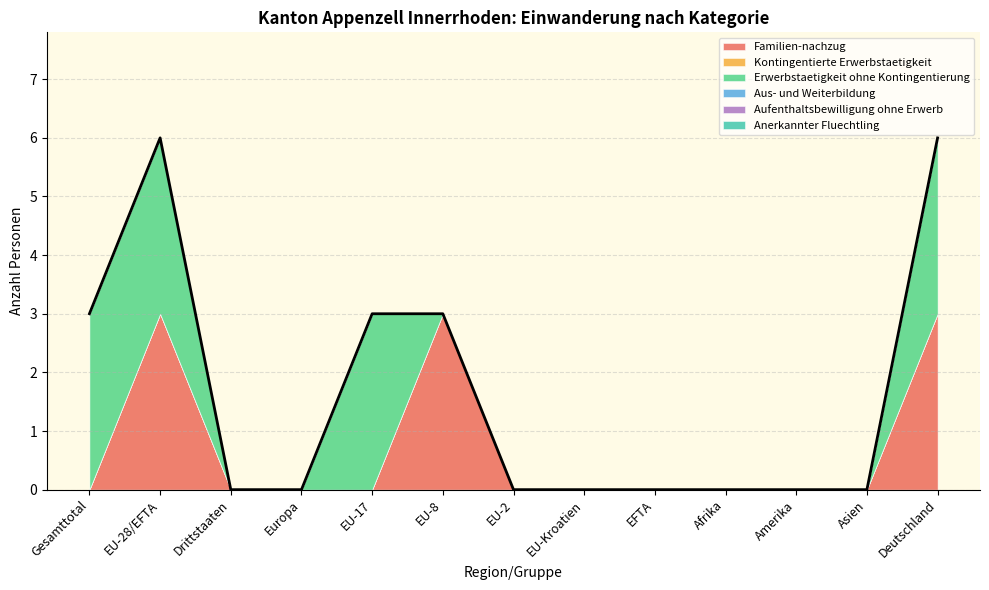

Between Amerika and Deutschland, which series saw the biggest shift?

Familien-nachzug